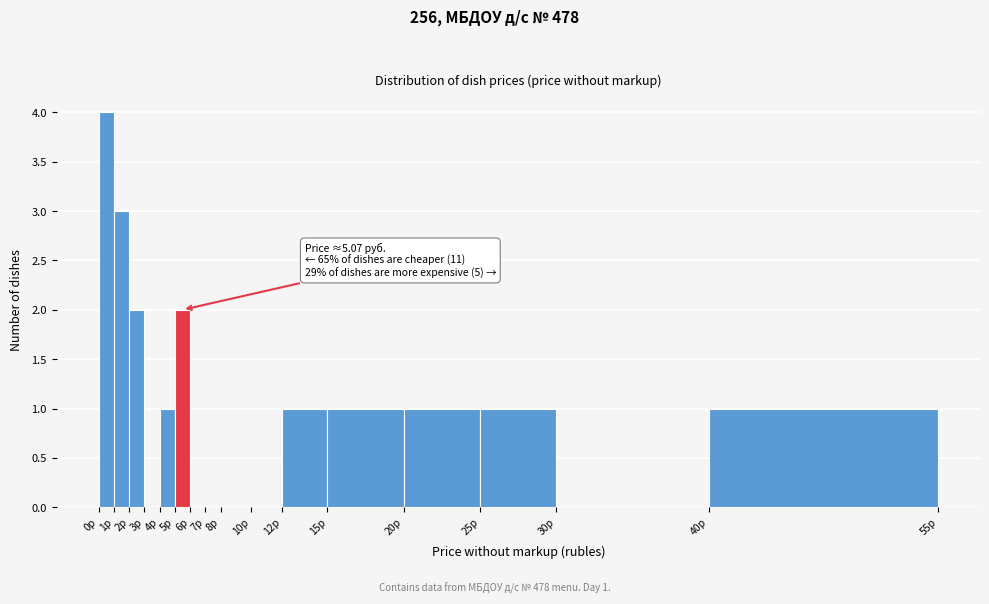

Which range on the x-axis has the tallest bar?

0 to 1